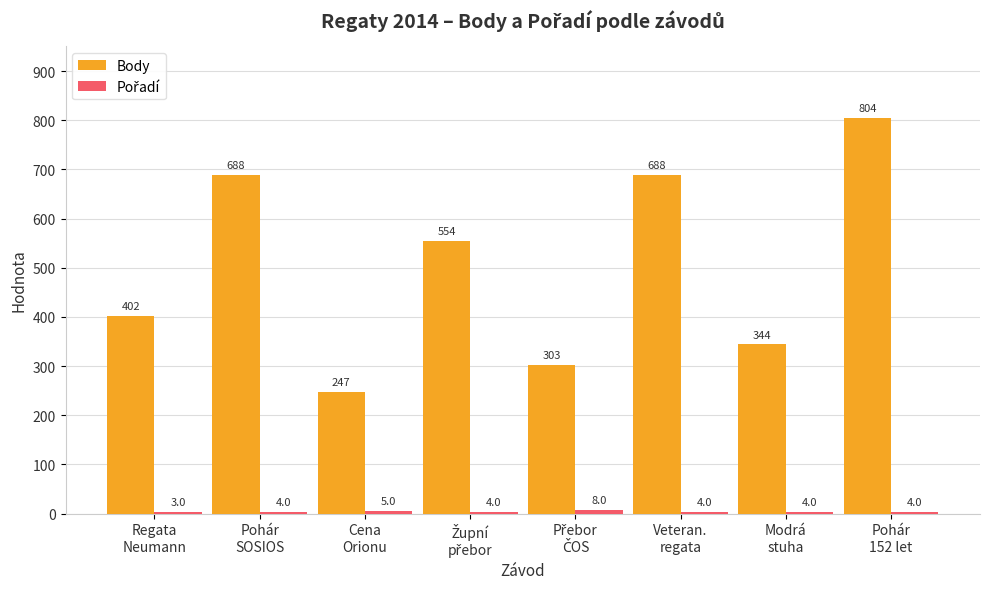

What is the average value of the Body series?

504